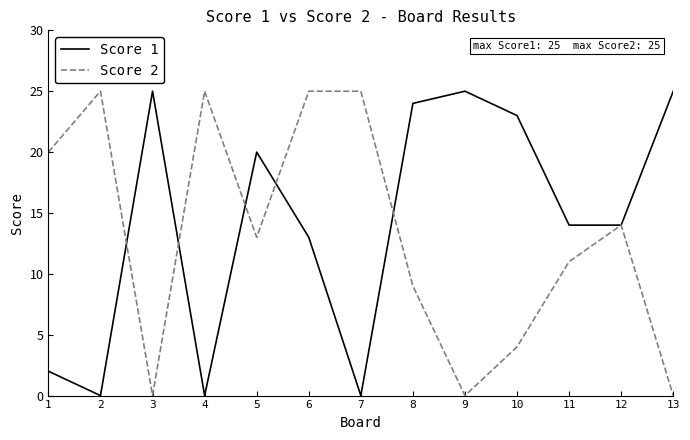

List the series in order of their overall mean, highest first.

Score 1, Score 2